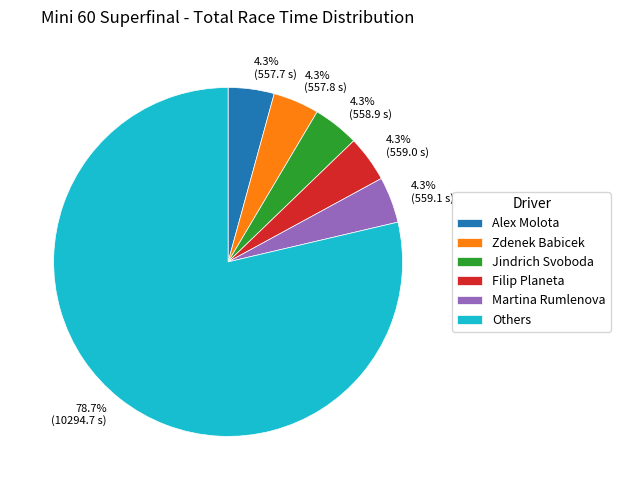

Is there any slice that represents more than half of the pie?

Yes